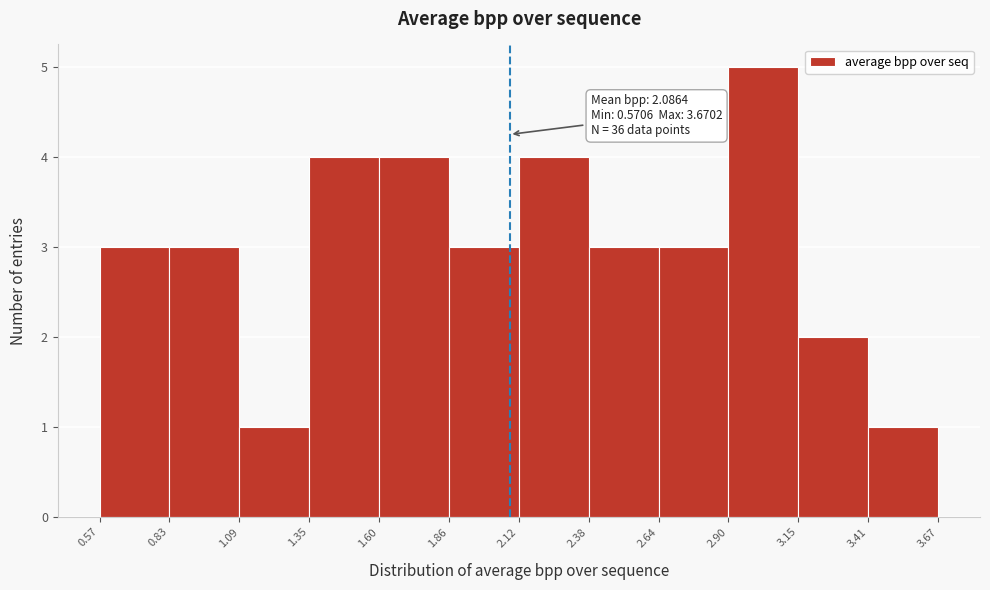

Over which range of the x-axis is the bar tallest?

2.90 to 3.15